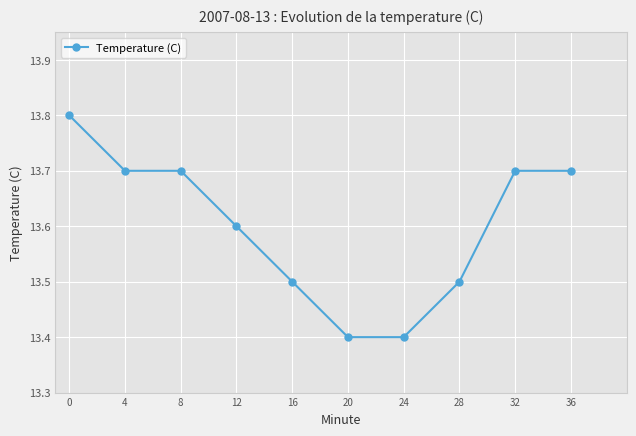

Approximately how many times larger is the value at 24 compared to 0?

1.0